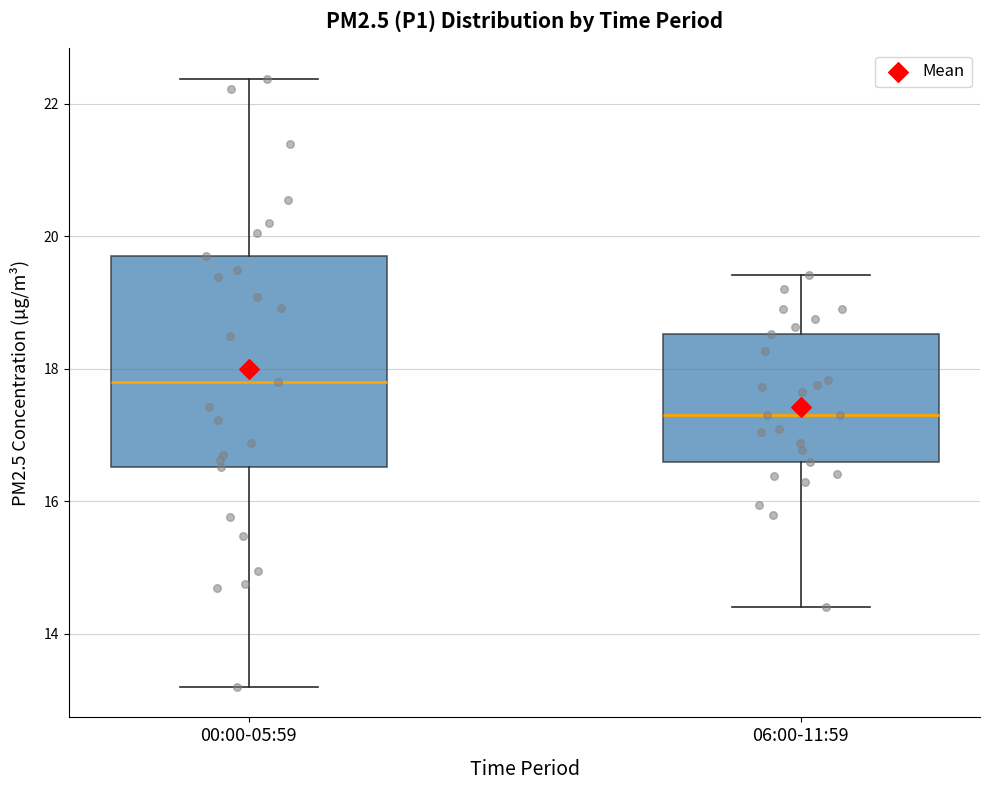

Comparing the boxes themselves (not the whiskers), which one is the tallest?

00:00-05:59